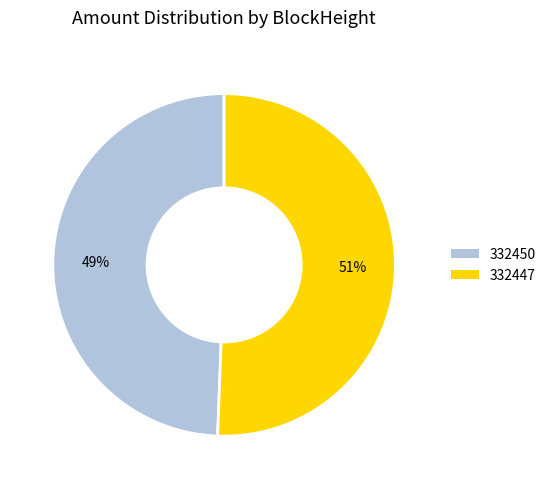

To the nearest percent, what is the average slice percentage?

50%